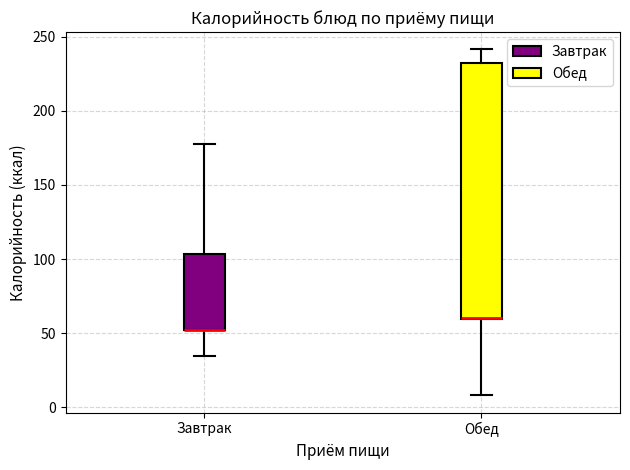

Reading left to right, transcribe this box plot: for each box, give where its median line is, the range the box spans, and where its two whiskers end, as read against the y-axis. The values are not printed on the chart, so give them approximately, as read against the axis.

Завтрак: median 50 (drawn on the box's lower edge), box 50 to 105, whiskers 35 to 180
Обед: median 60, box 60 to 230, whiskers 10 to 240